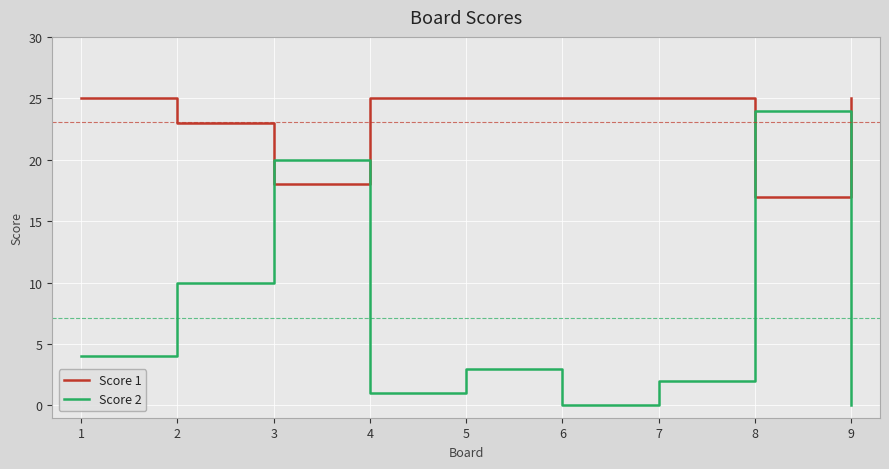

True or false: Score 1 has a value of 23 at 2.

True